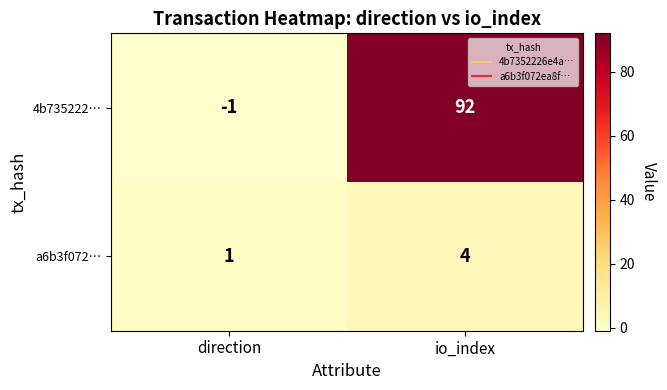

What is the maximum value for 4b735222…?

92